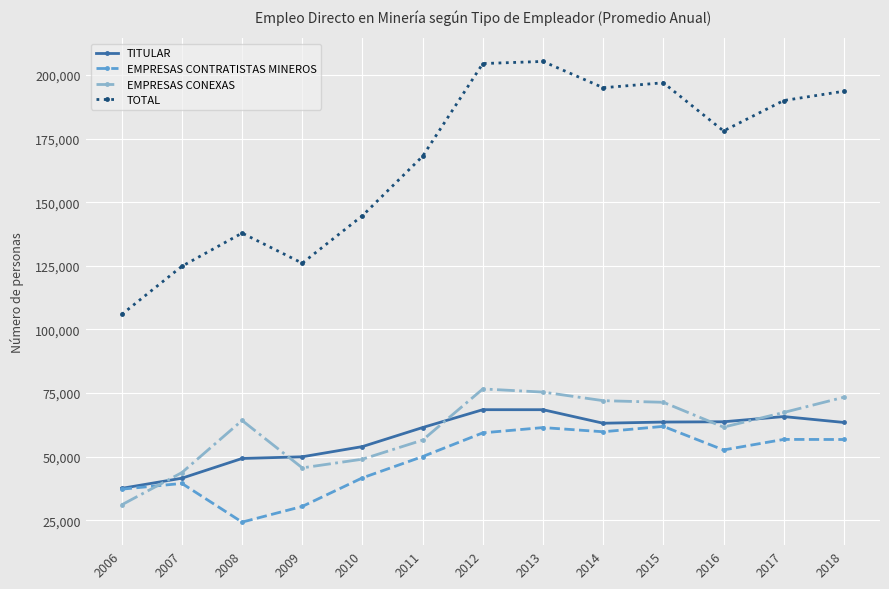

Where is the first local minimum for TOTAL?

2009